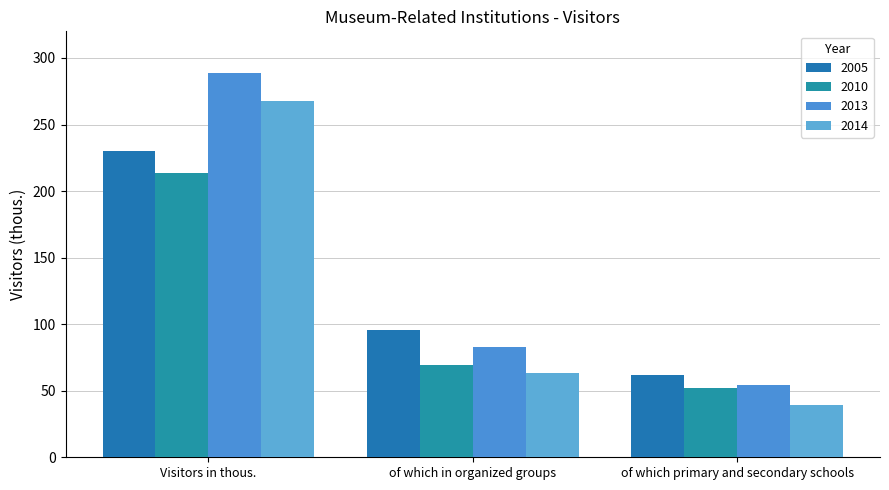

Which series has the largest range (max minus min)?

2013